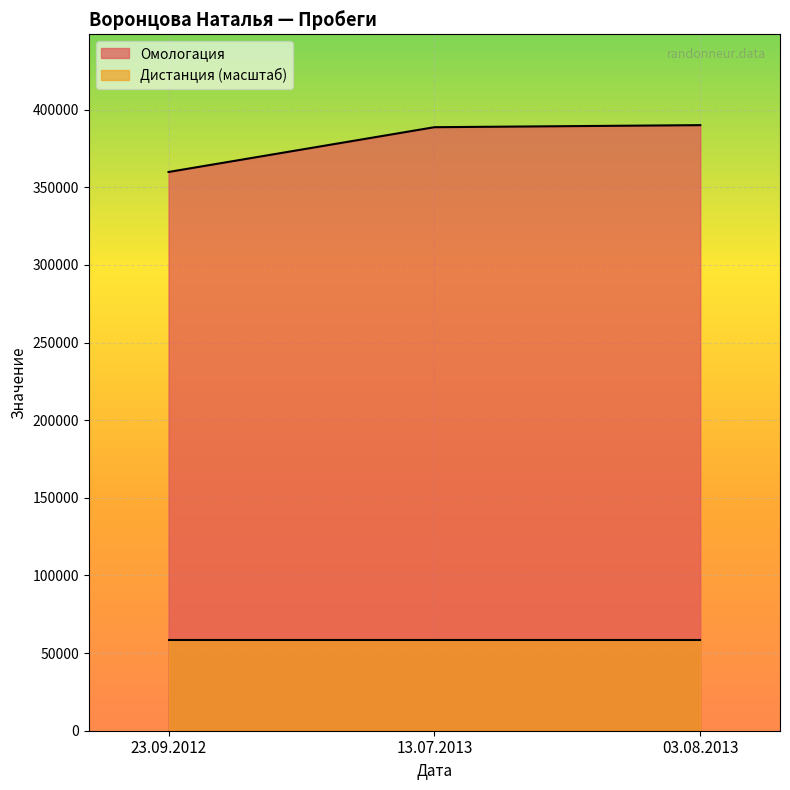

The chart shows a value of 155304 at 13.07.2013. True or false?

False